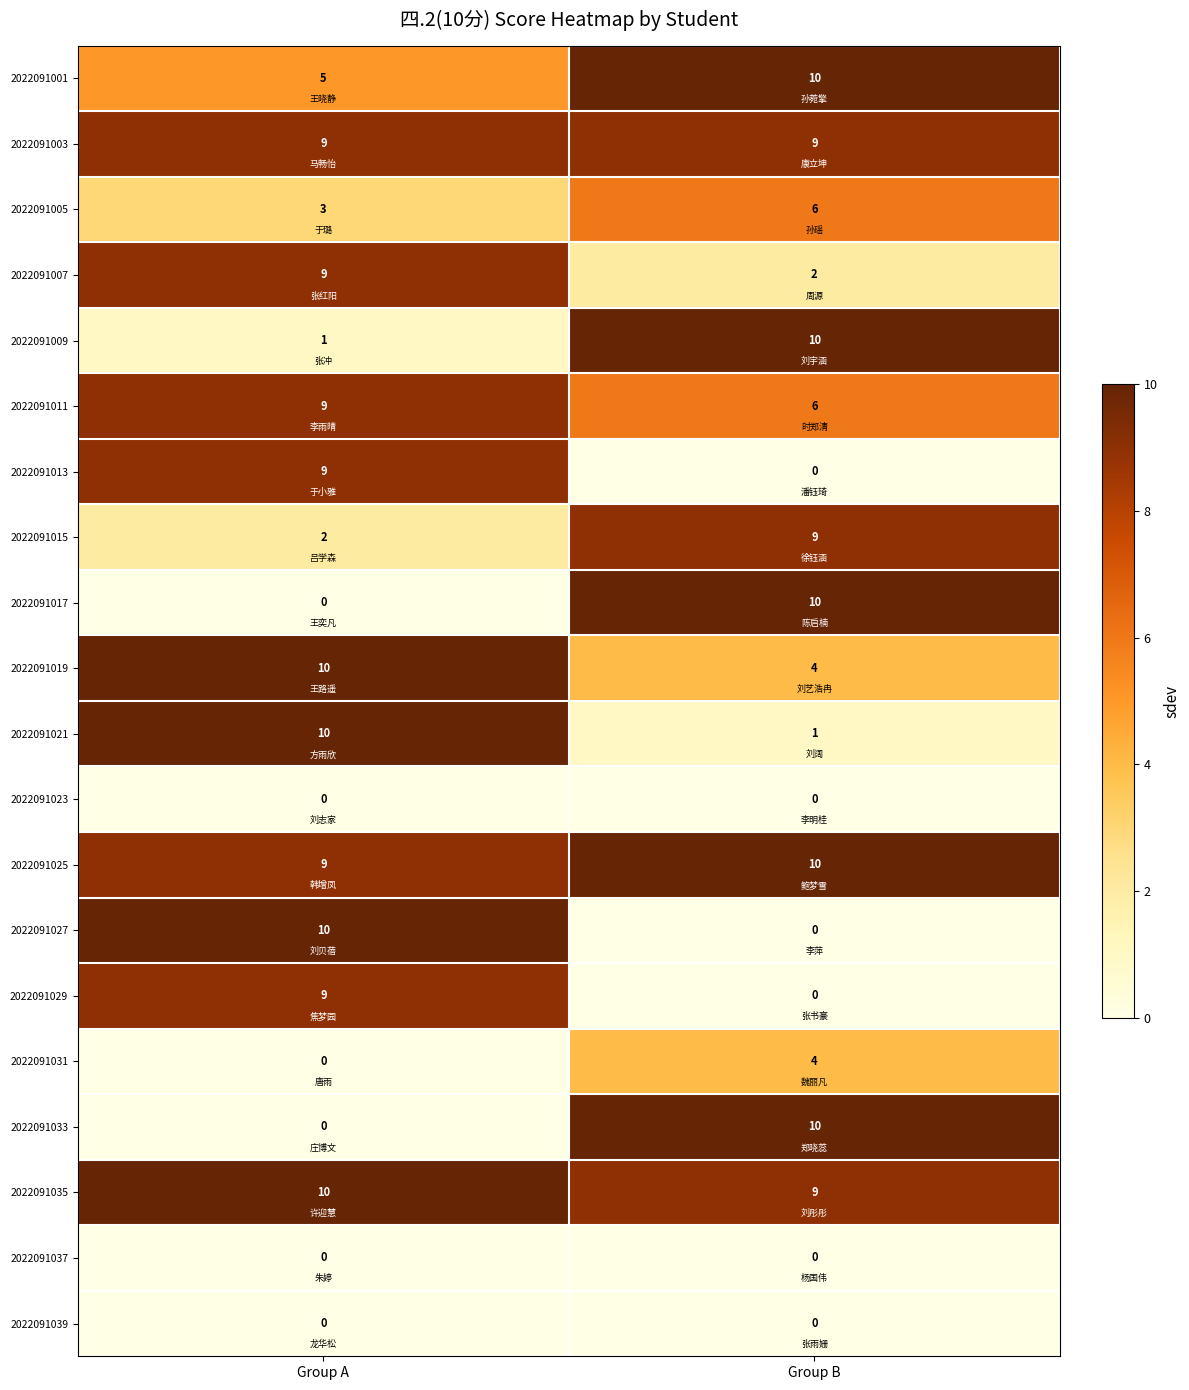

What is the difference between the maximum and minimum values in the 2022091005 series?

3